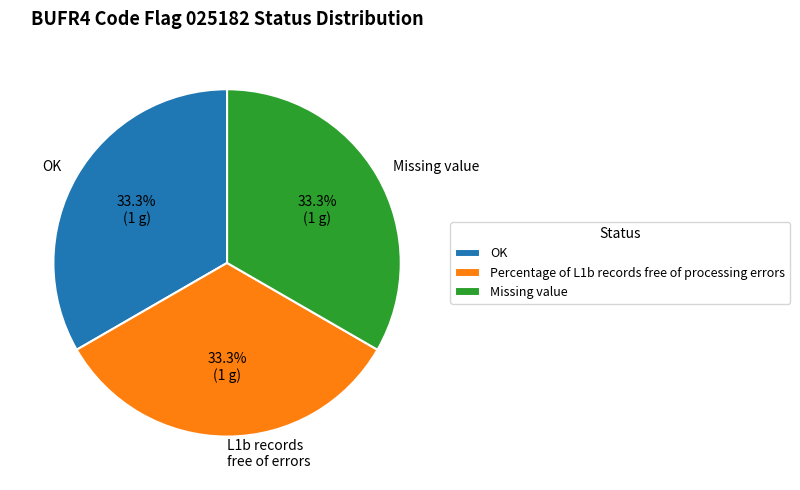

Do Missing value and OK together represent more than half of the pie?

Yes